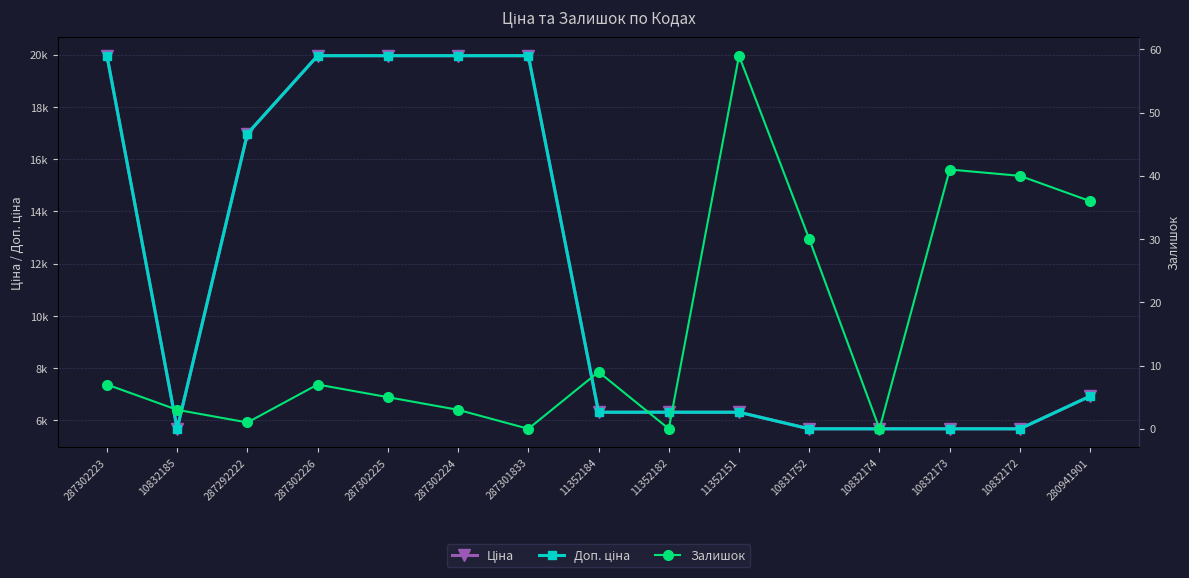

Reading left to right, extract all data points from this chart.

Ціна: 19964.2	5673.8	16976.3	19964.2	19964.2	19964.2	19964.2	6308.8	6308.8	6308.8	5673.8	5673.8	5673.8	5673.8	6925.7
Доп. ціна: 19964.2	5673.8	16976.3	19964.2	19964.2	19964.2	19964.2	6308.8	6308.8	6308.8	5673.8	5673.8	5673.8	5673.8	6925.7
Залишок: 7.0	3.0	1.0	7.0	5.0	3.0	0.0	9.0	0.0	59.0	30.0	0.0	41.0	40.0	36.0